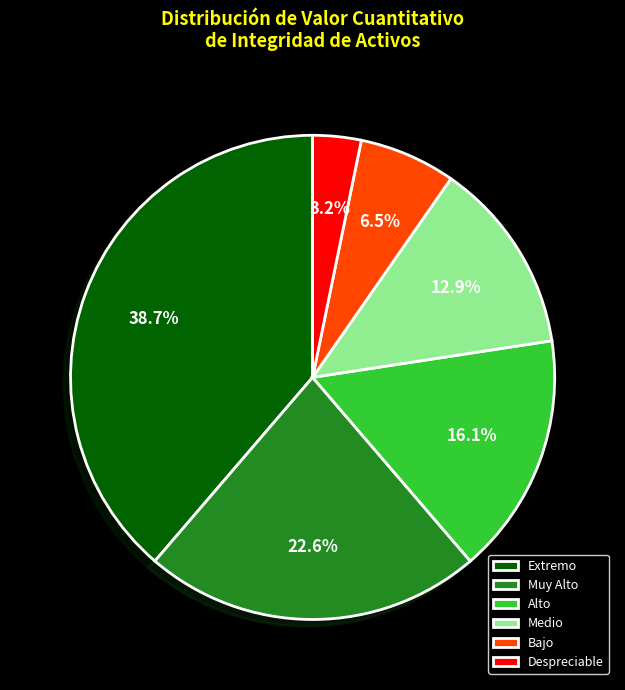

Combined, do Extremo and Alto account for over 50%?

Yes